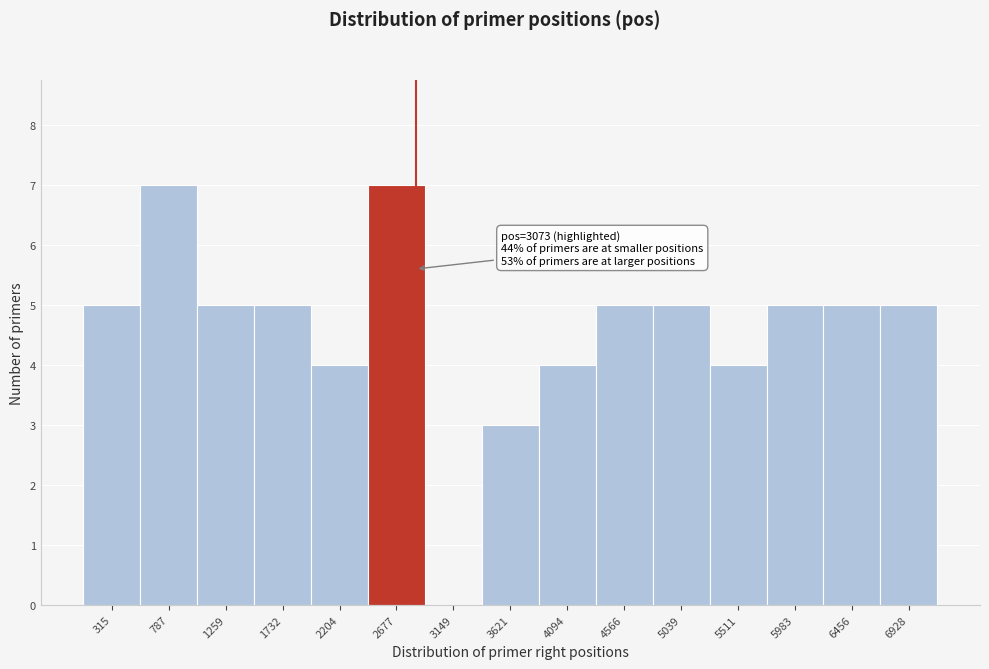

Reading right to left, transcribe all the data shown in this chart.

6928=5	6456=5	5983=5	5511=4	5039=5	4566=5	4094=4	3621=3	3149=0	2677=7	2204=4	1732=5	1259=5	787=7	315=5